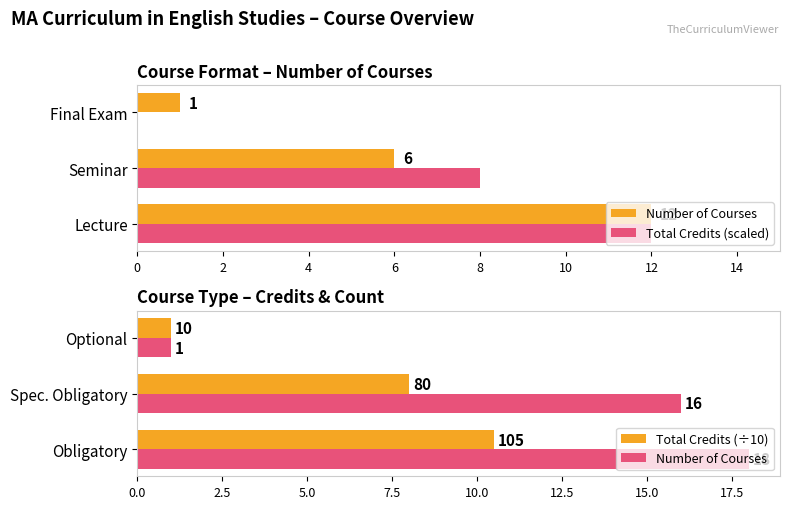

The value of Number of Courses at Spec. Obligatory is 24.7. True or false?

False